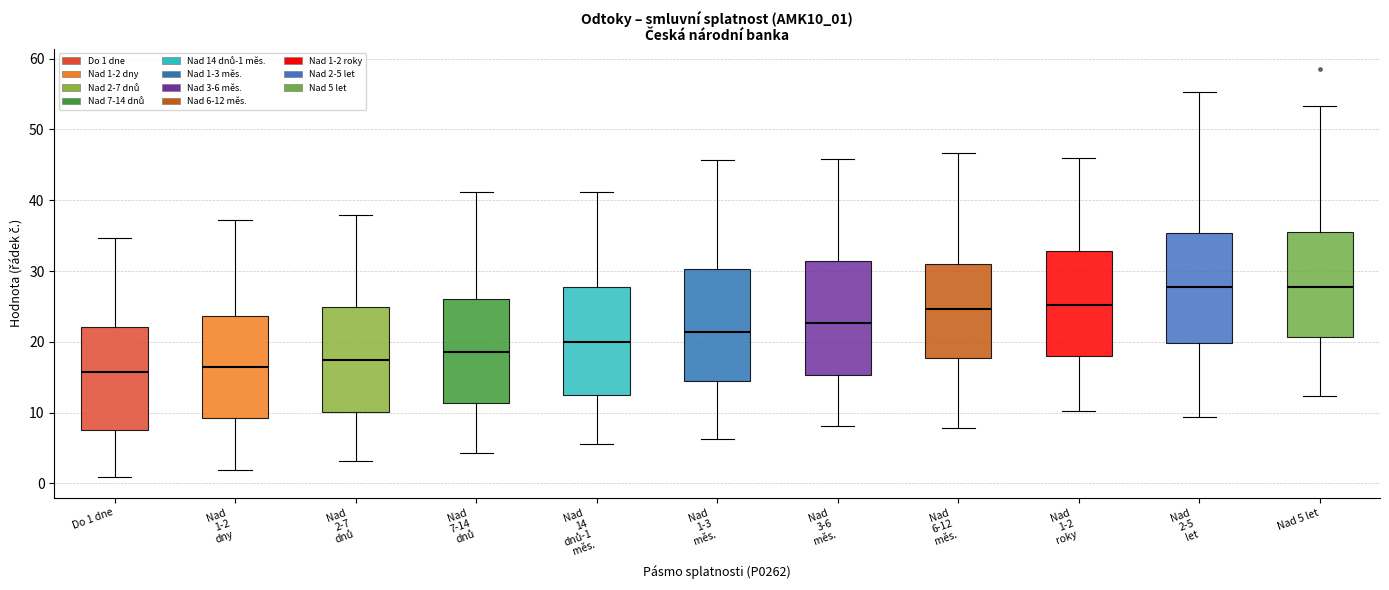

Reading left to right, transcribe this box plot: for each box, give where its median line is, the range the box spans, and where its two whiskers end, as read against the y-axis. The values are not printed on the chart, so give them approximately, as read against the axis.

Do 1 dne: median 16, box 7 to 22, whiskers 1 to 35
Nad 1-2 dny: median 16, box 9 to 24, whiskers 2 to 37
Nad 2-7 dnů: median 17, box 10 to 25, whiskers 3 to 38
Nad 7-14 dnů: median 19, box 11 to 26, whiskers 4 to 41
Nad 14 dnů-1 měs.: median 20, box 12 to 28, whiskers 6 to 41
Nad 1-3 měs.: median 21, box 15 to 30, whiskers 6 to 46
Nad 3-6 měs.: median 23, box 15 to 31, whiskers 8 to 46
Nad 6-12 měs.: median 25, box 18 to 31, whiskers 8 to 47
Nad 1-2 roky: median 25, box 18 to 33, whiskers 10 to 46
Nad 2-5 let: median 28, box 20 to 35, whiskers 9 to 55
Nad 5 let: median 28, box 21 to 35, whiskers 12 to 53